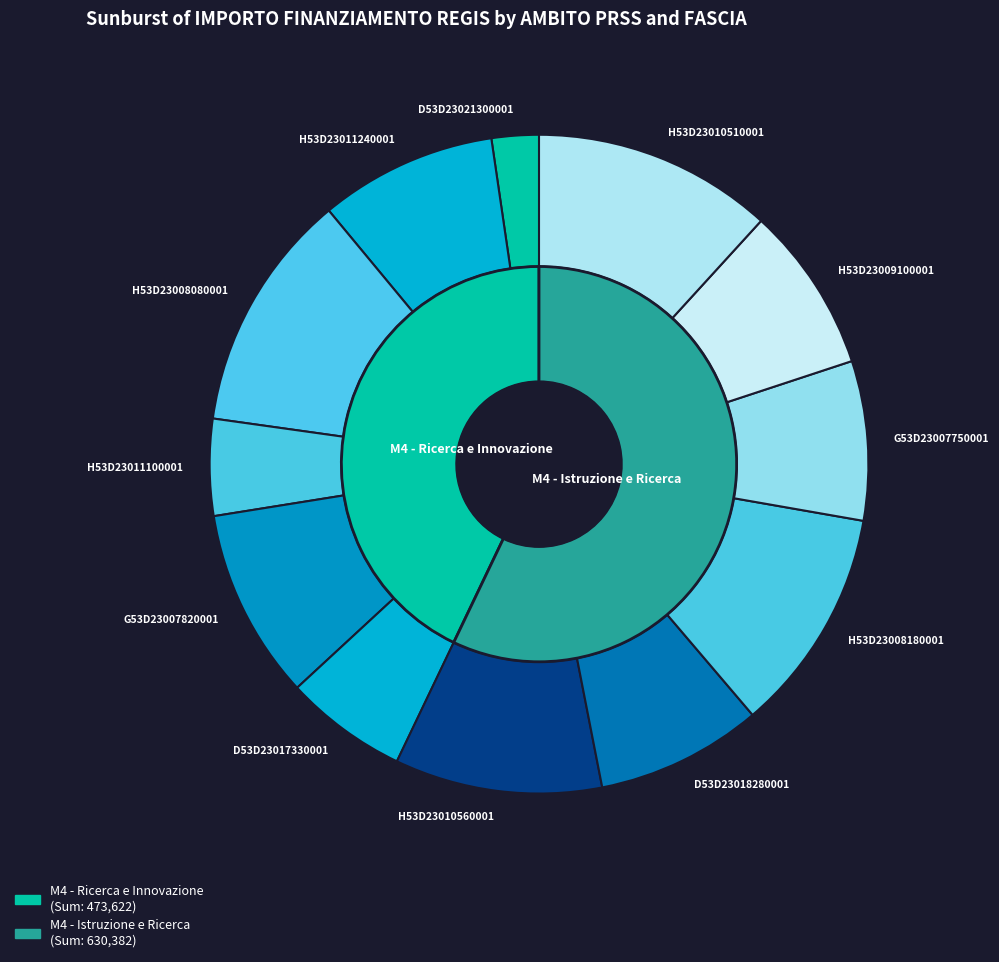

Approximately how many times larger is the value at 3.4 Ricerca e Innovazione (H53D23009100001) compared to 3.4 Ricerca e Innovazione (H53D23011240001)?

0.9